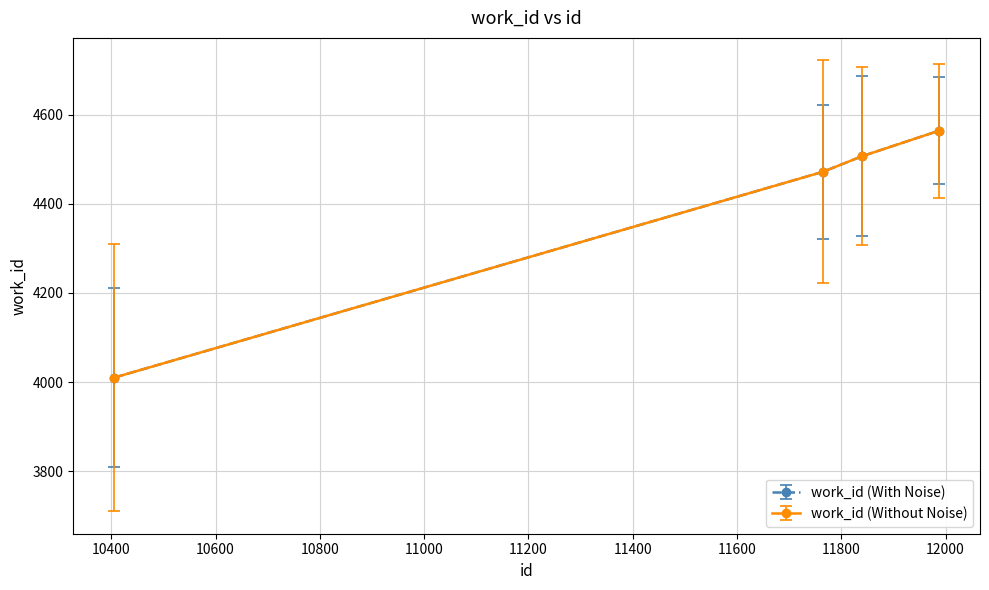

True or false: work_id (With Noise) and work_id (Without Noise) intersect in this chart.

False